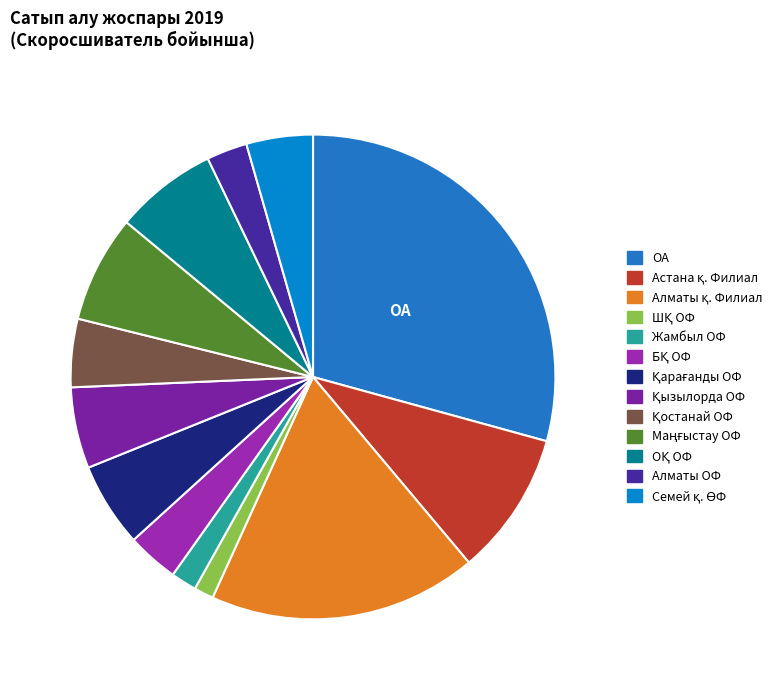

To the nearest percent, what is the difference between the largest and smallest slice percentages?

28%